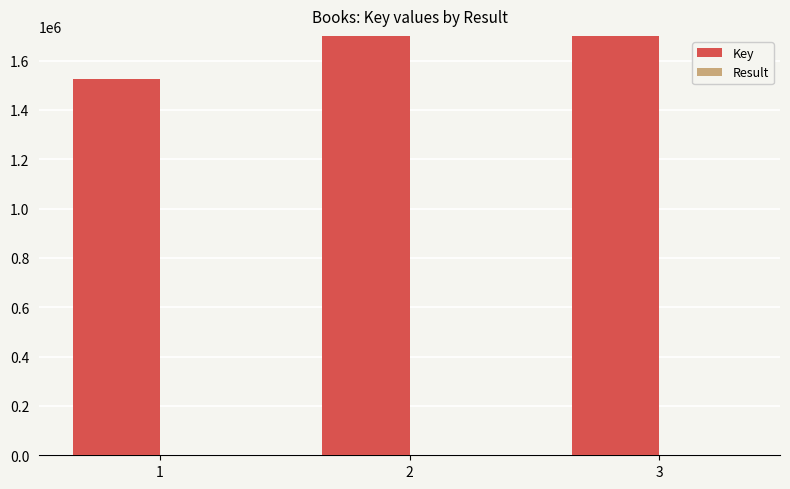

Reading left to right, transcribe all the data shown in this chart.

Key: 1523267	46743050	21551098
Result: 1	2	3